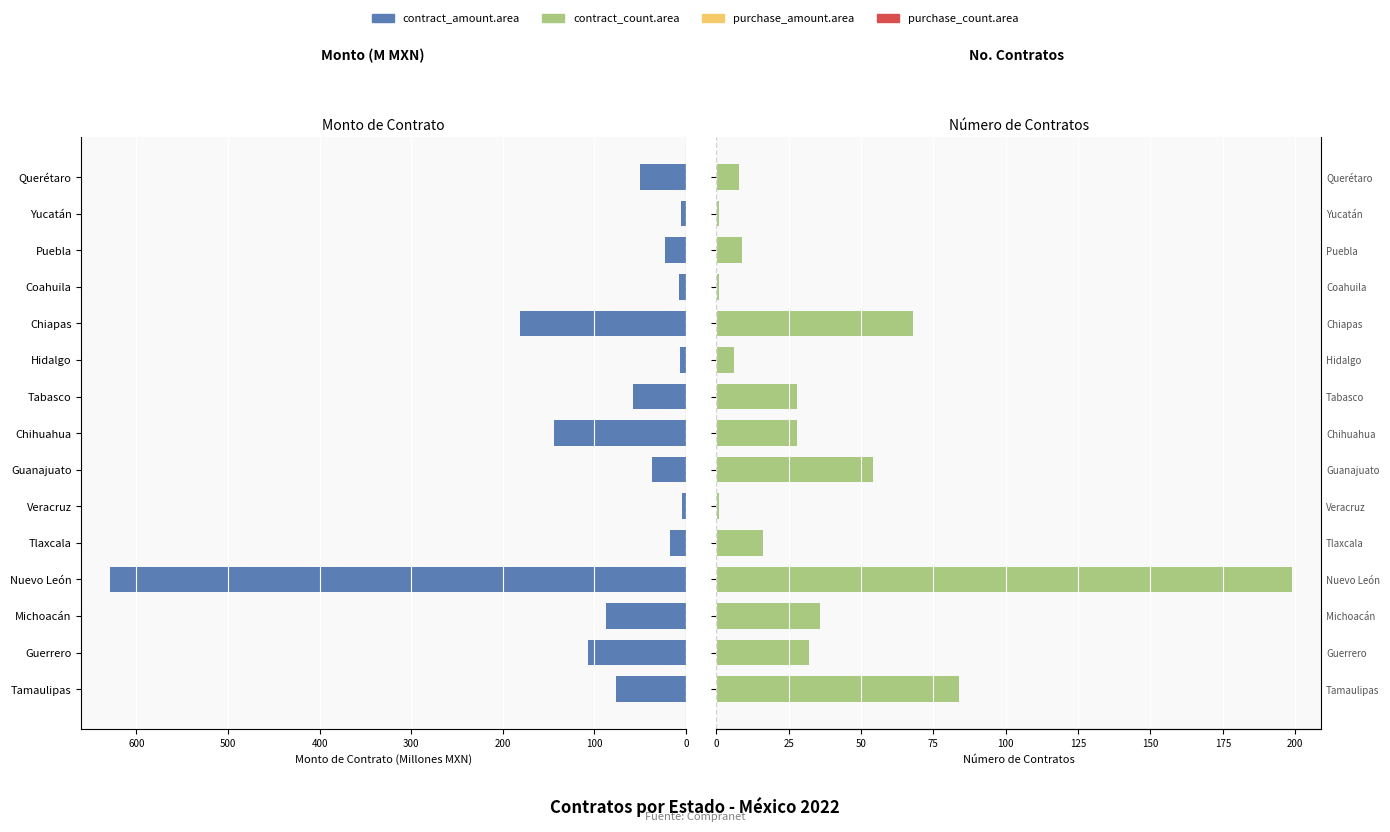

What are all the series names shown in the legend?

contract_amount.area, contract_count.area